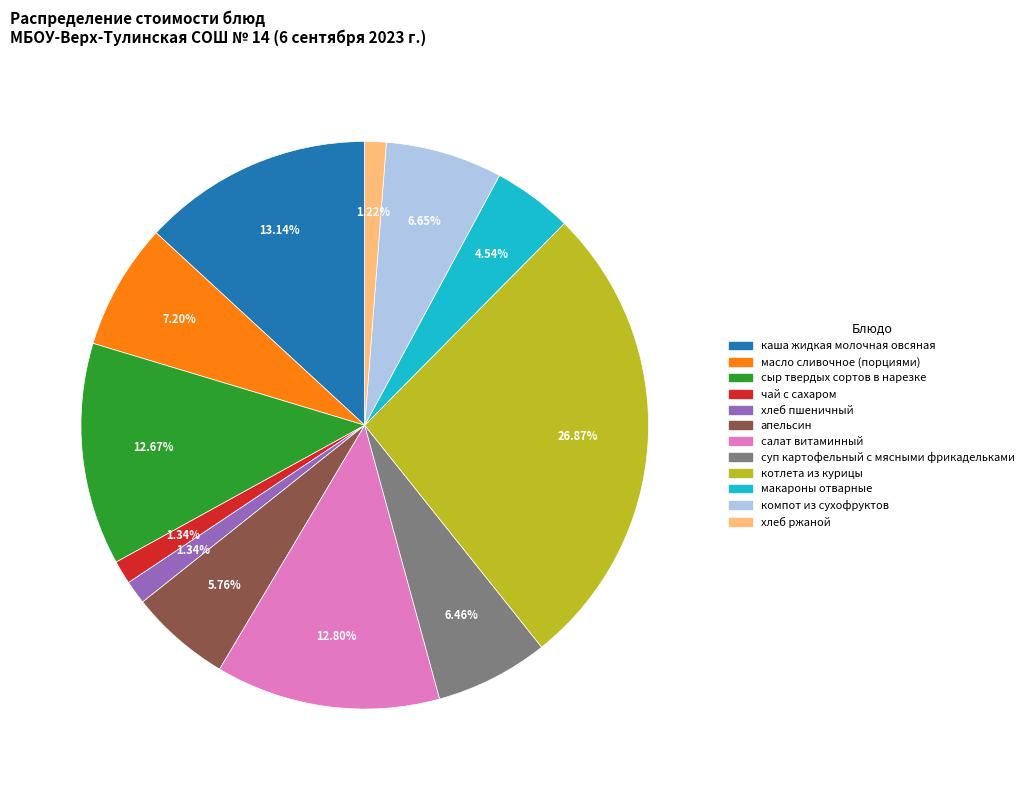

Count the number of slices in the pie.

12